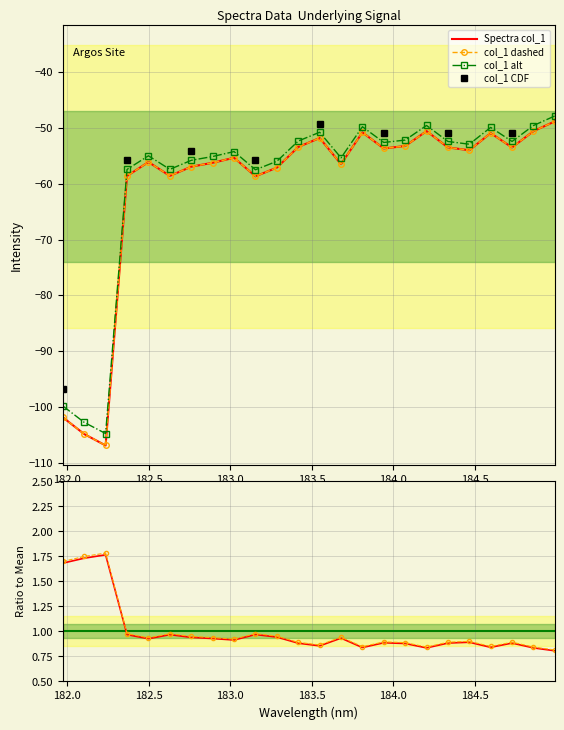

How many points are higher than both their immediate neighbors (excluding endpoints)?

6